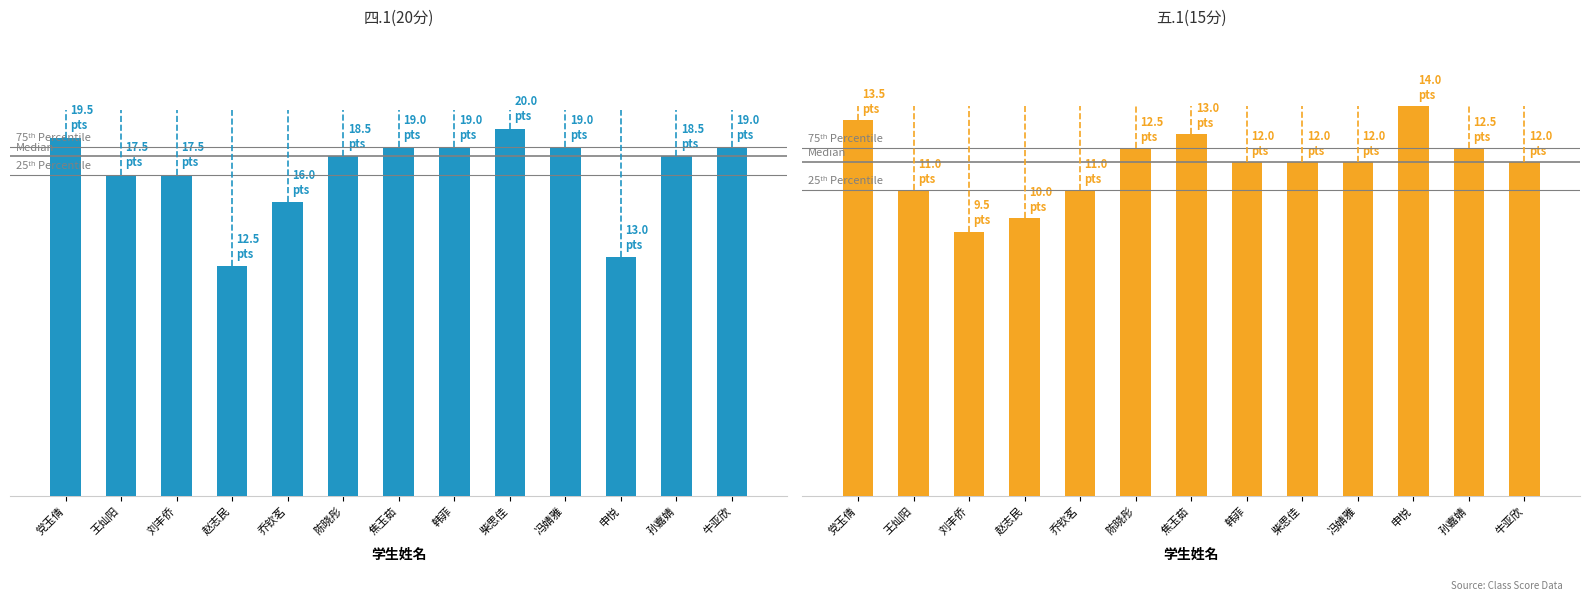

What is the label of the 3rd bar from the left?

刘丰侨